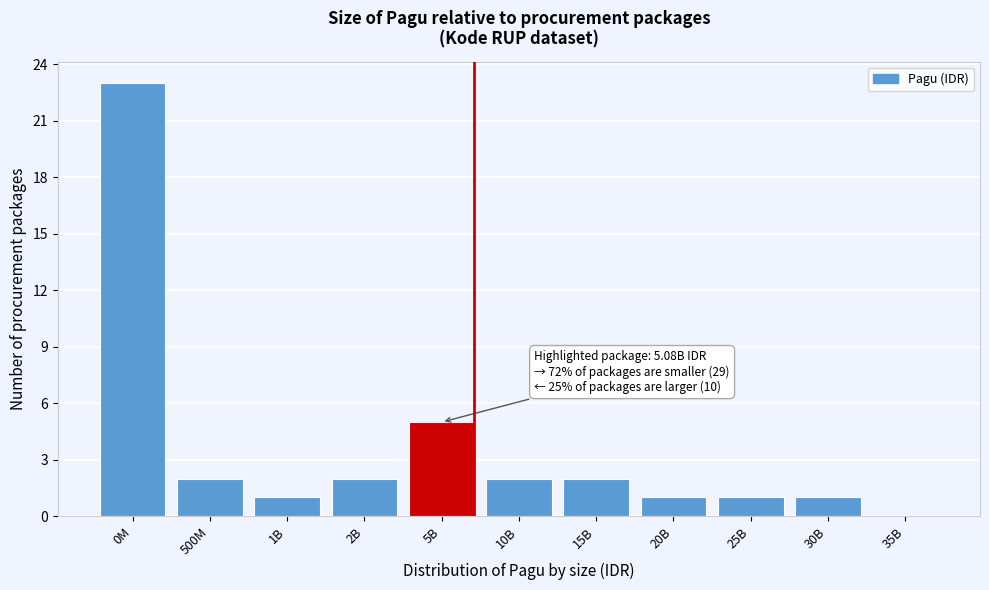

Reading left to right, what are all the values shown in this chart?

0M=23	500M=2	1B=1	2B=2	5B=5	10B=2	15B=2	20B=1	25B=1	30B=1	35B=0